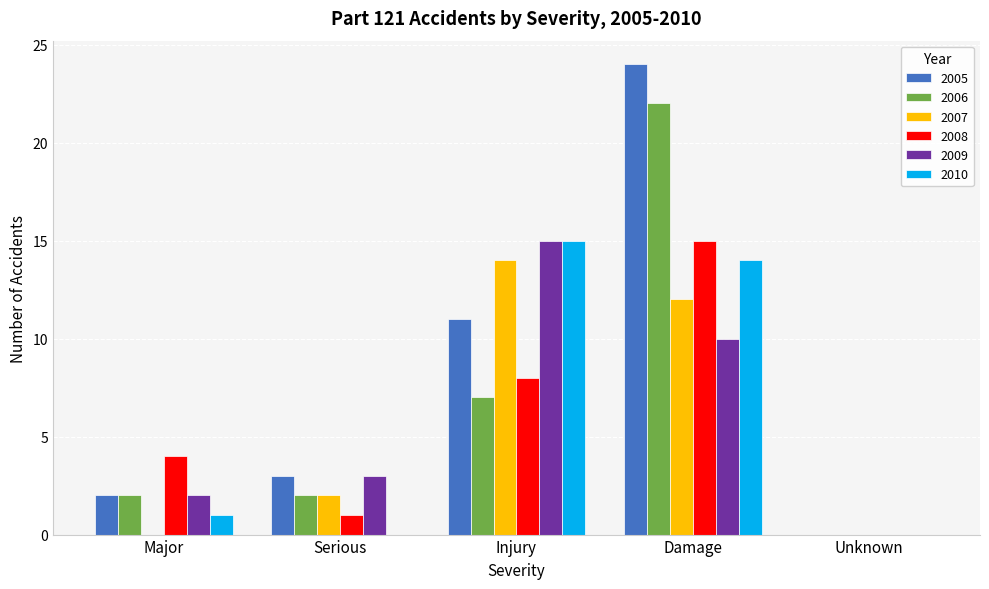

Is the value of 2007 at Major greater than the value of 2010 at Damage?

No